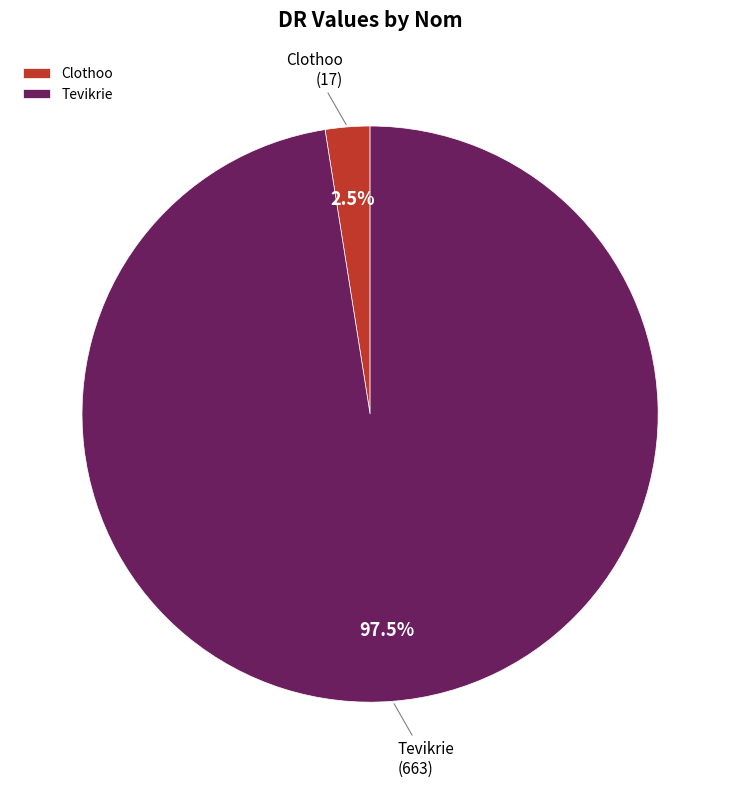

What percentage do Clothoo and Tevikrie together represent?

100.0%